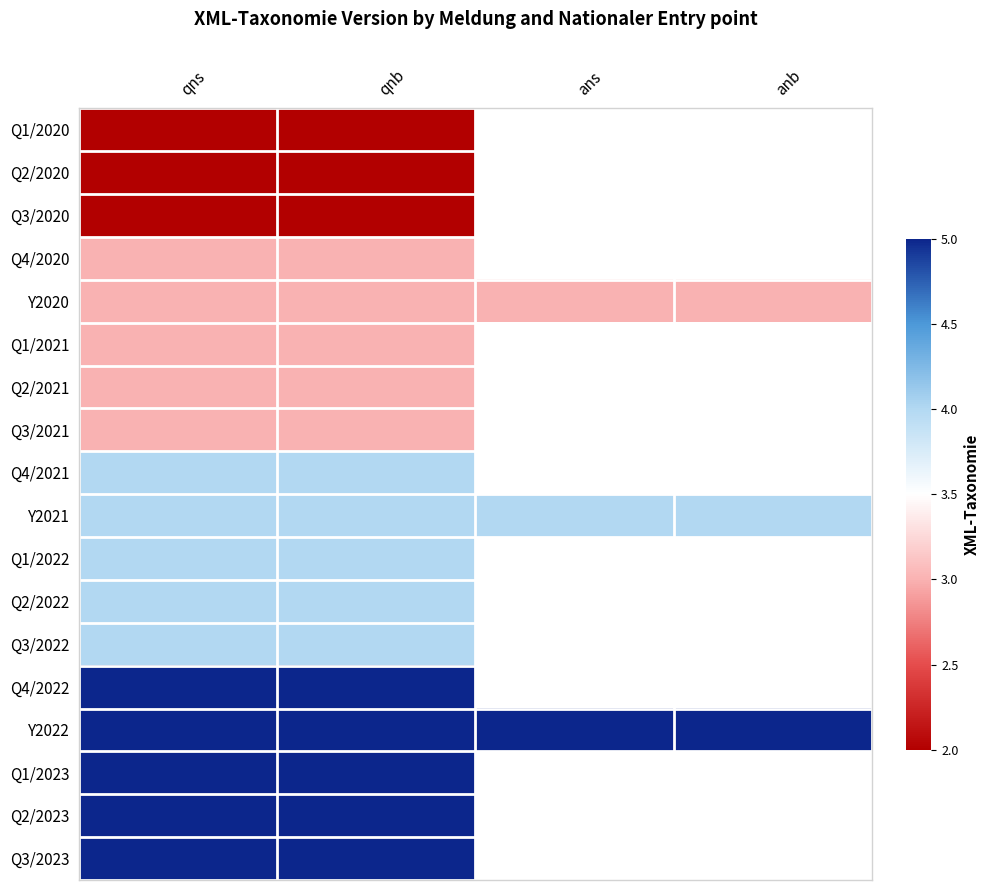

The value of Q2/2022 at qnb is 4.0. True or false?

True